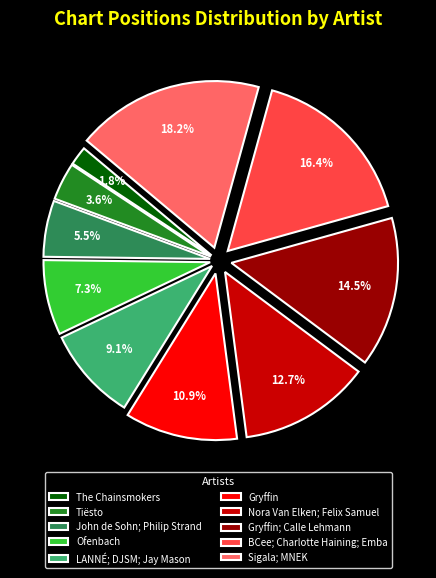

Between John de Sohn; Philip Strand and Tiësto, which is larger?

John de Sohn; Philip Strand